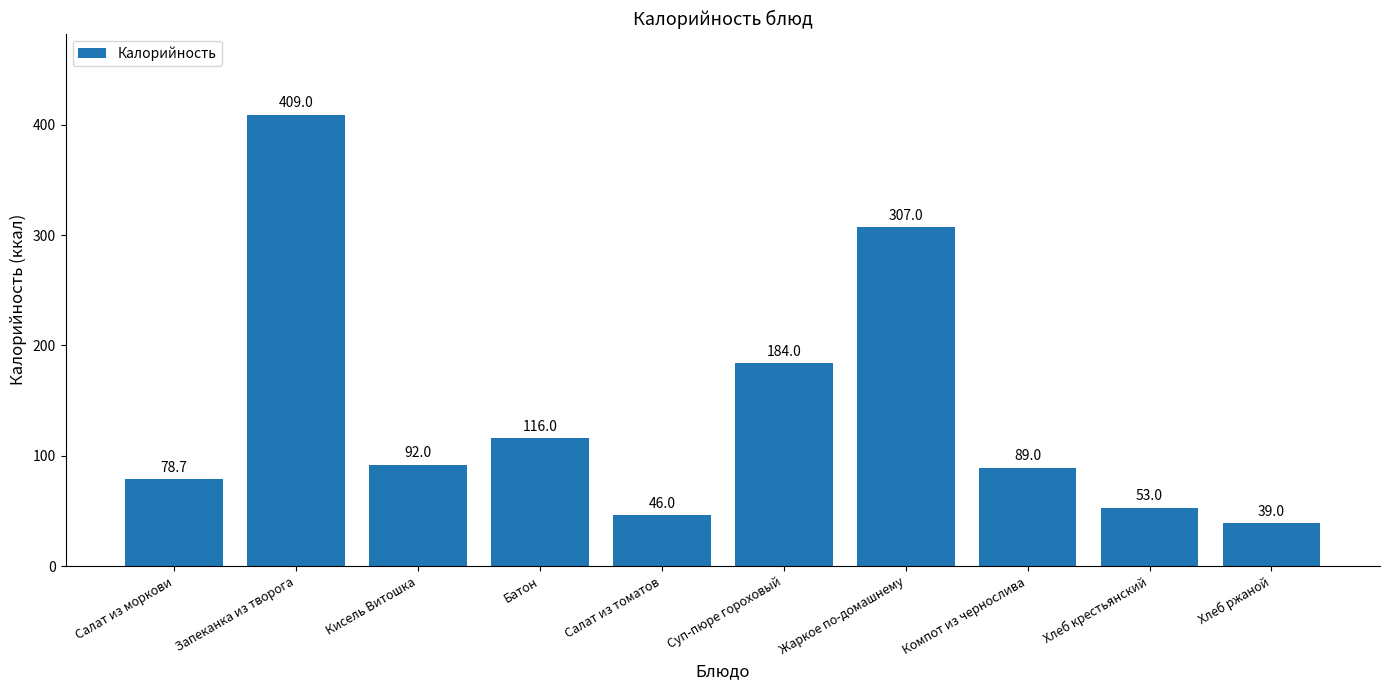

What is the difference between the second highest and minimum values?

268.0